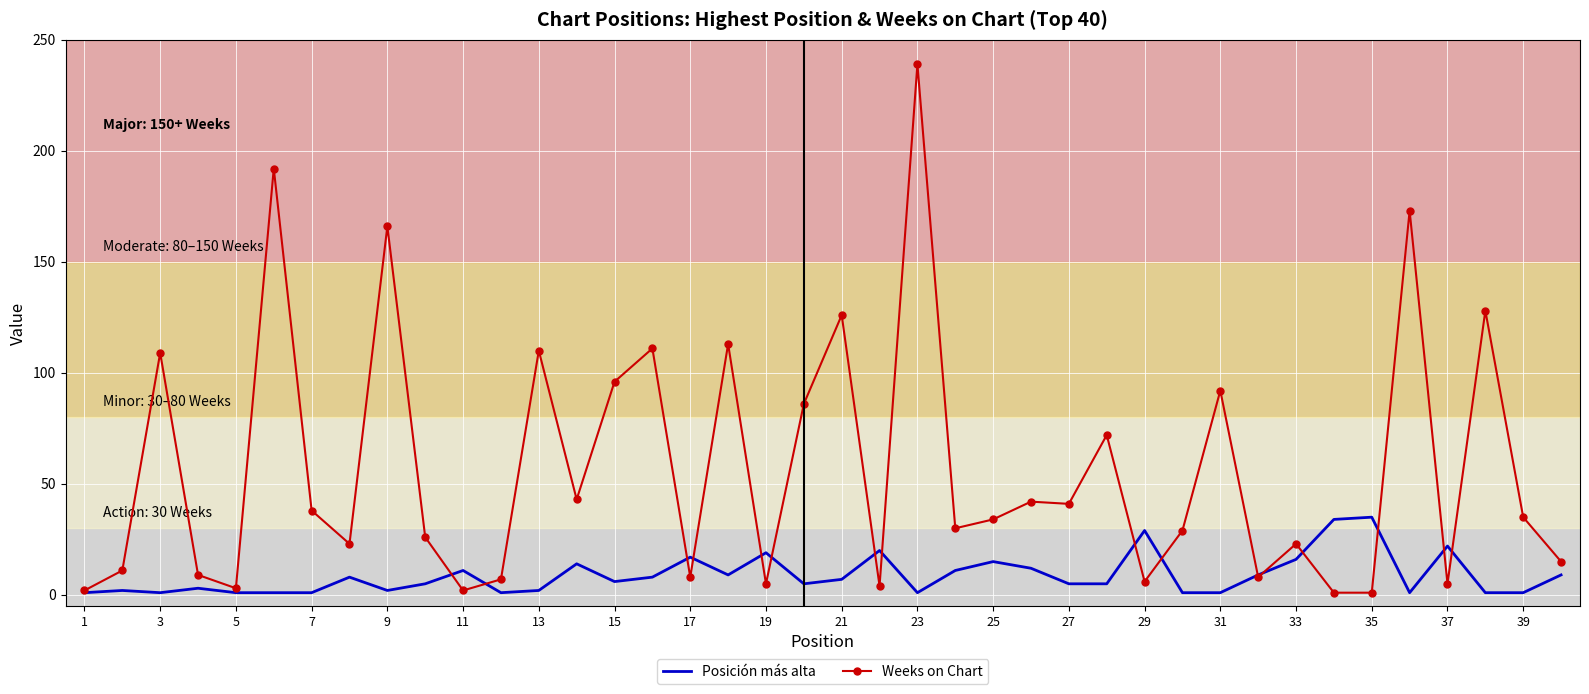

What is the sum of all Weeks on Chart values?

2264